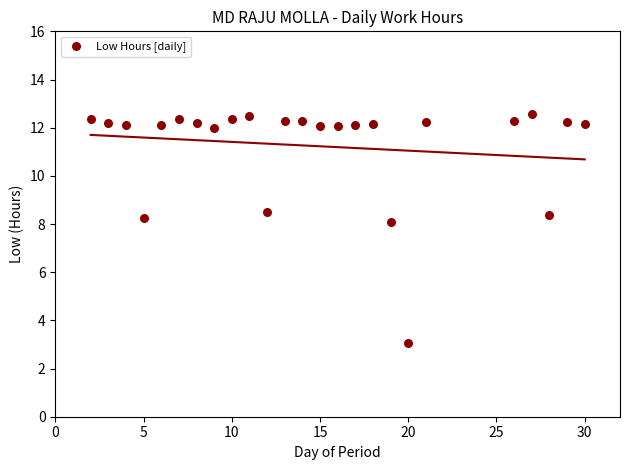

What is the range of X values (max minus min)?

28.0